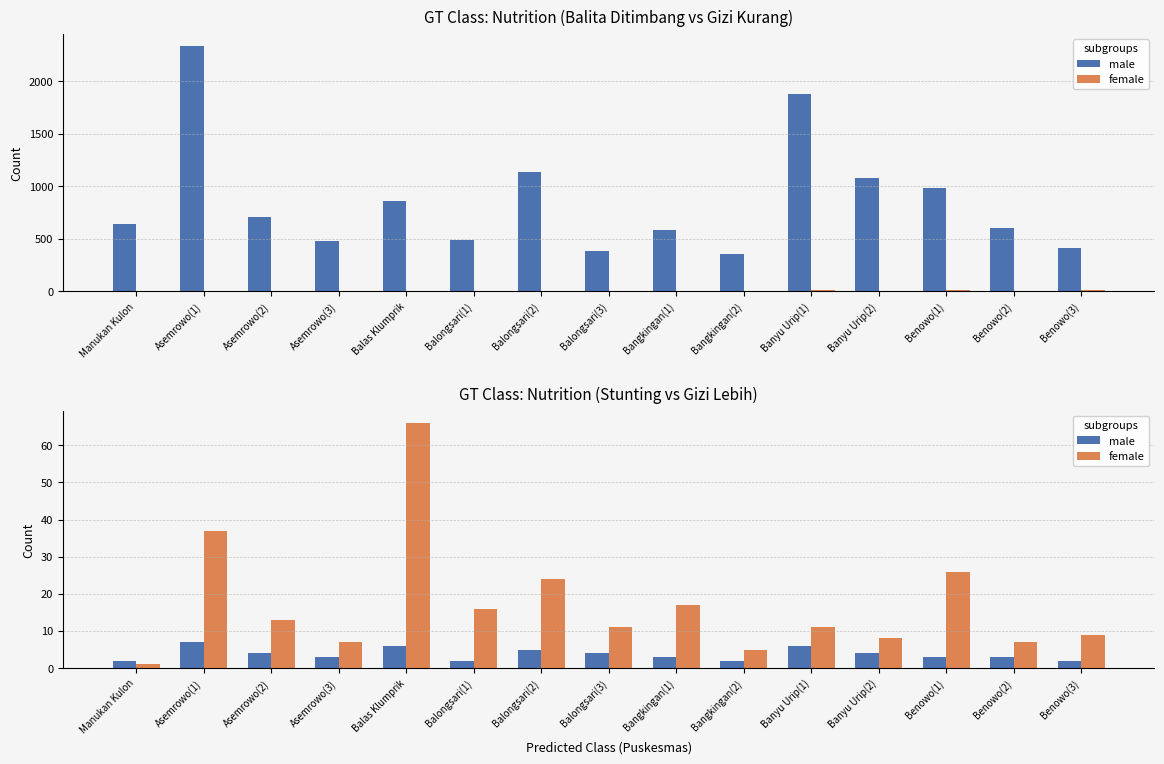

Does the chart contain any negative values?

No